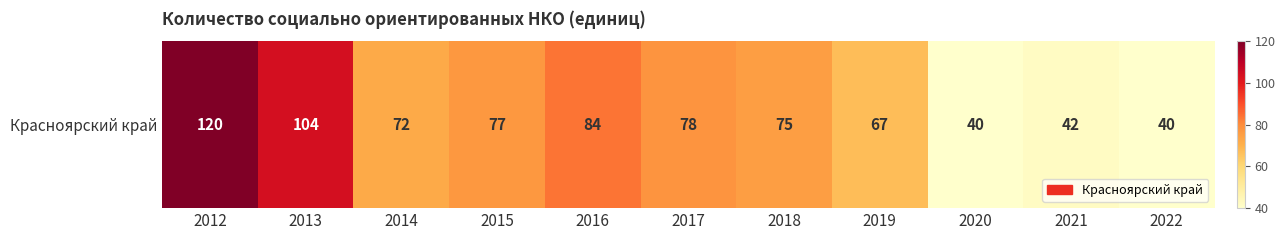

List the labels in order of value, smallest first.

2020, 2022, 2021, 2019, 2014, 2018, 2015, 2017, 2016, 2013, 2012